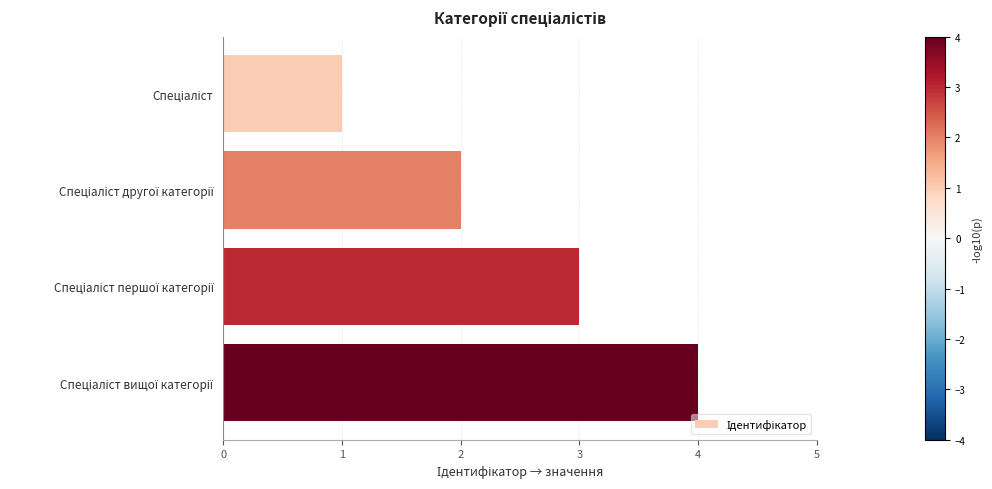

What is the maximum value shown in the chart?

4